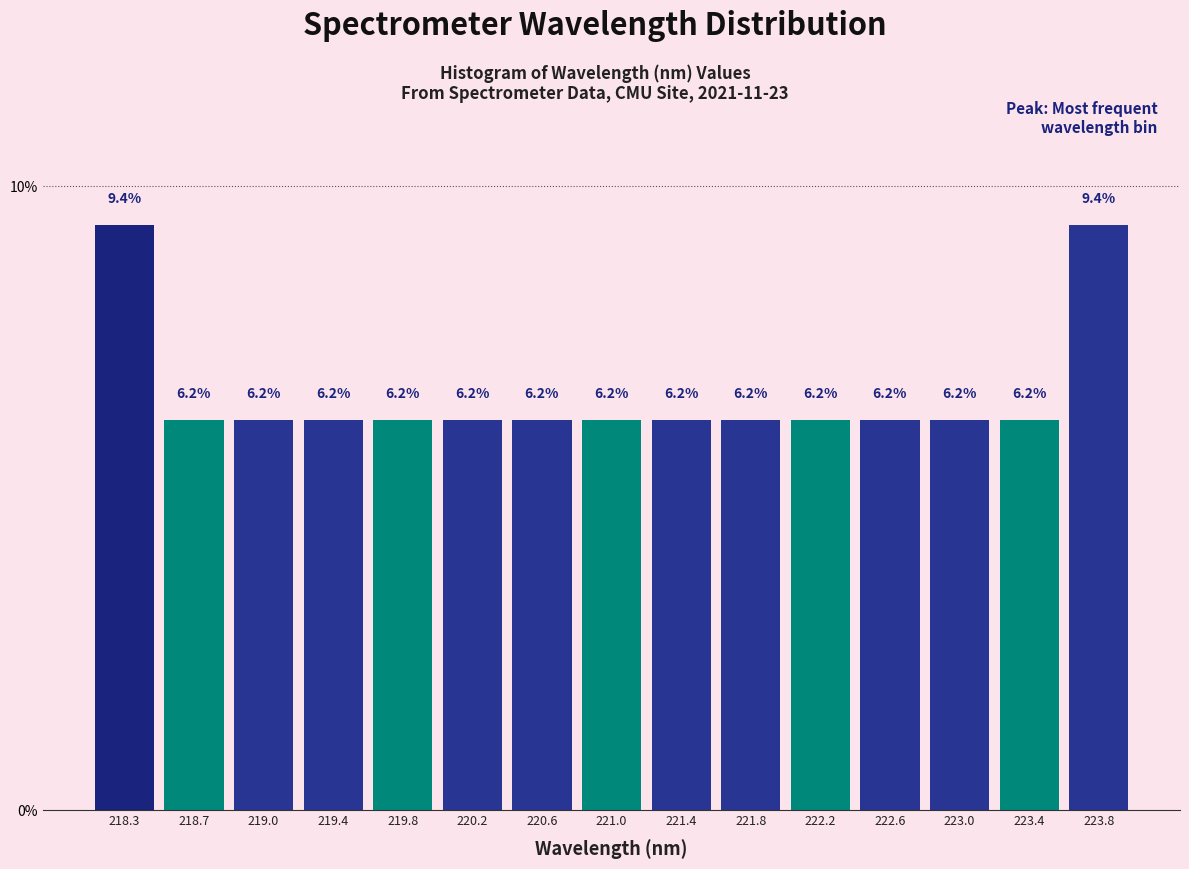

Reading left to right, transcribe this chart: for each bar, give the range it covers on the x-axis and its height. The bar edges are not printed on the chart, so give them approximately, as read against the axis.

218.05 to 218.45: 9.4
218.45 to 218.85: 6.2
218.85 to 219.25: 6.2
219.25 to 219.65: 6.2
219.65 to 220.05: 6.2
220.05 to 220.45: 6.2
220.45 to 220.80: 6.2
220.80 to 221.20: 6.2
221.20 to 221.60: 6.2
221.60 to 222.00: 6.2
222.00 to 222.40: 6.2
222.40 to 222.80: 6.2
222.80 to 223.20: 6.2
223.20 to 223.60: 6.2
223.60 to 224.00: 9.4